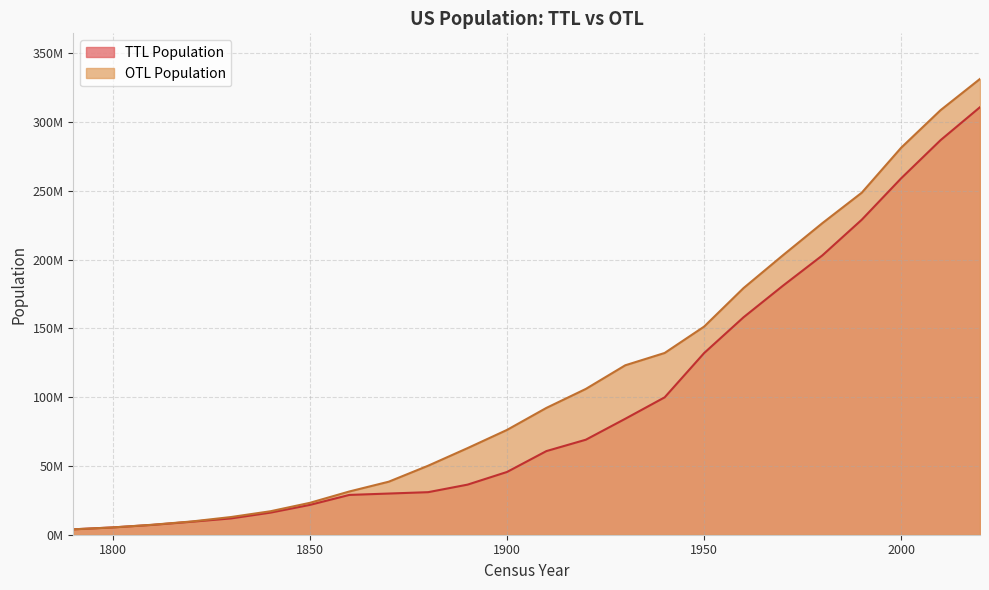

What is the sum of all TTL Population values?

2321828519.4